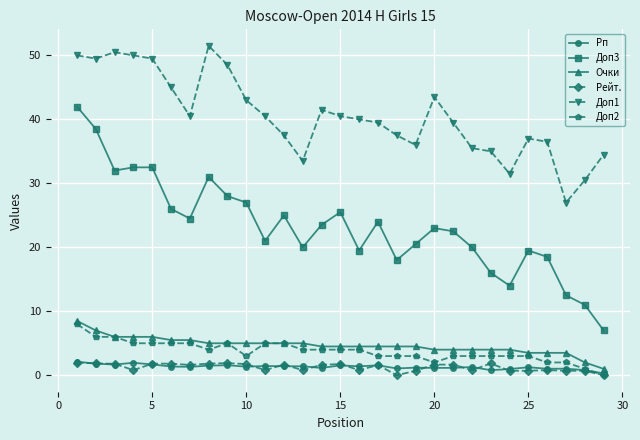

True or false: Доп3 and Рп cross at least once.

False